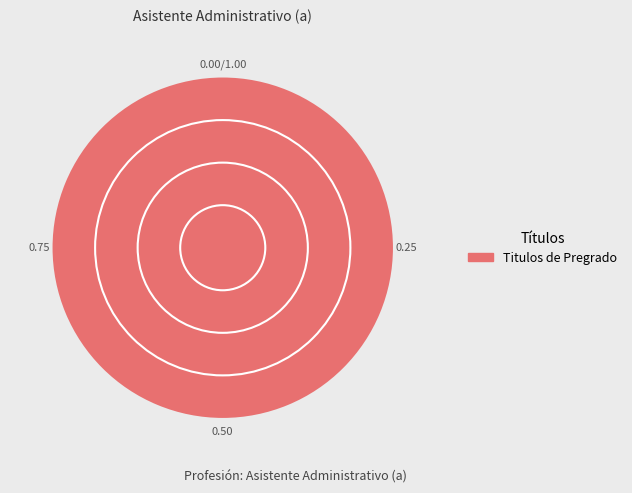

Count the number of slices in the pie.

1